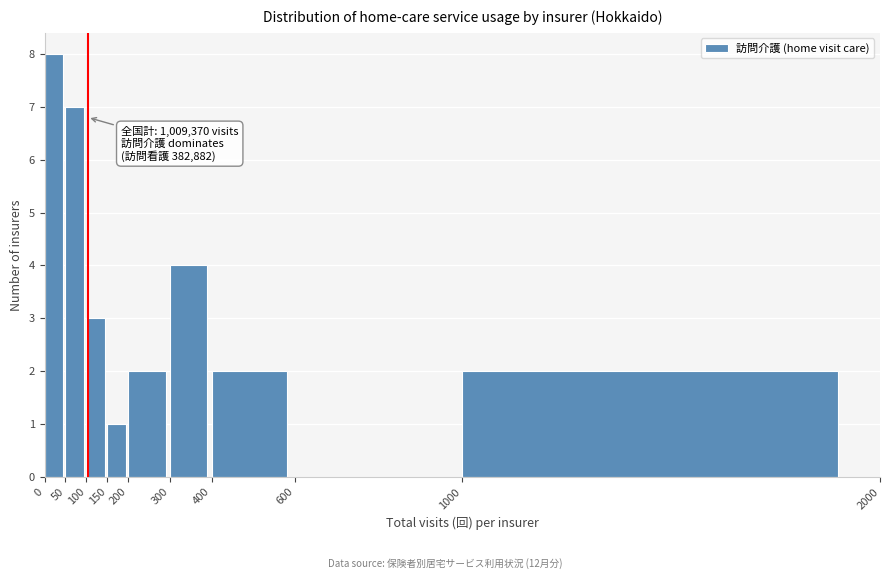

Over which range of the x-axis is the bar tallest?

0 to 50